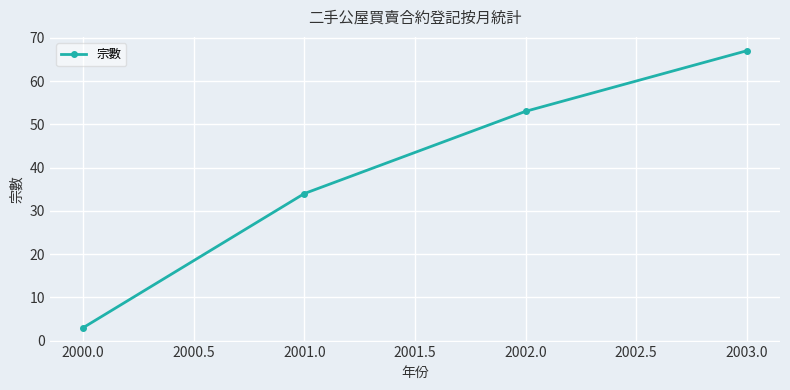

What is the minimum value shown in the chart?

3